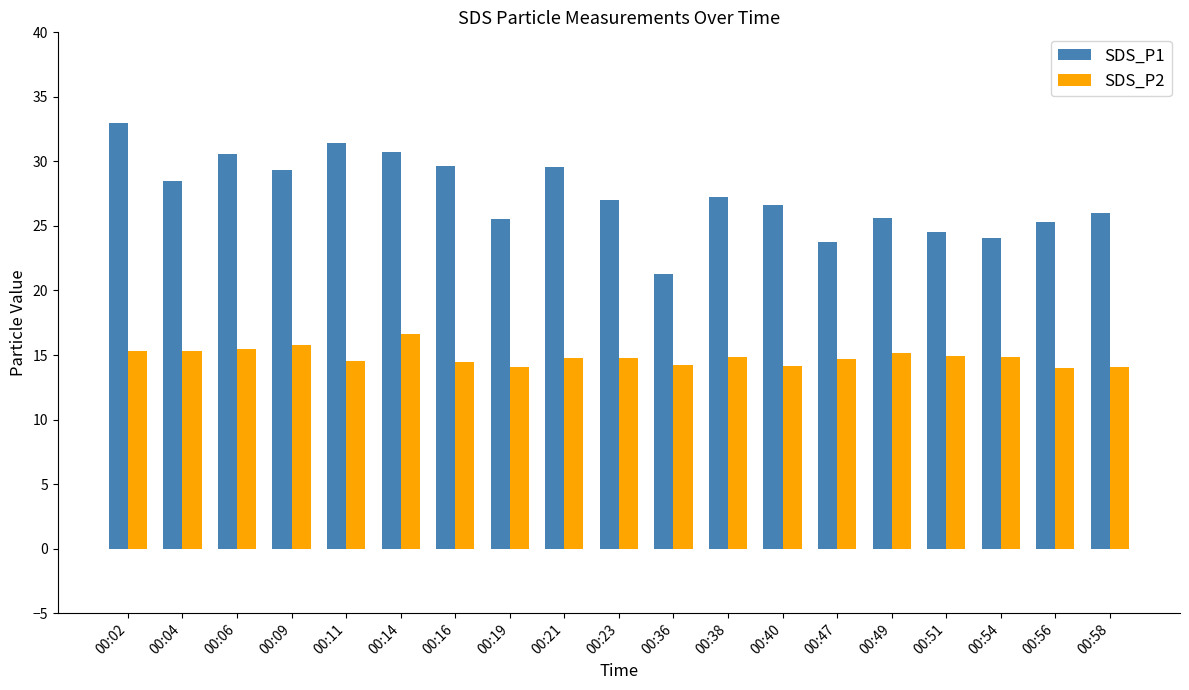

Which series has the largest total across all categories?

SDS_P1